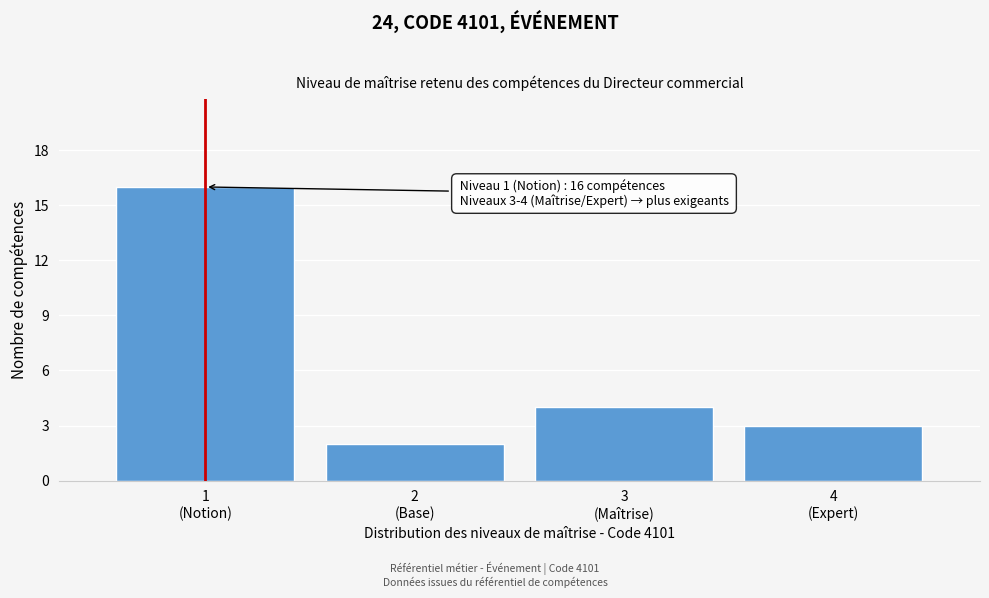

Reading left to right, transcribe all the data shown in this chart.

16	2	4	3